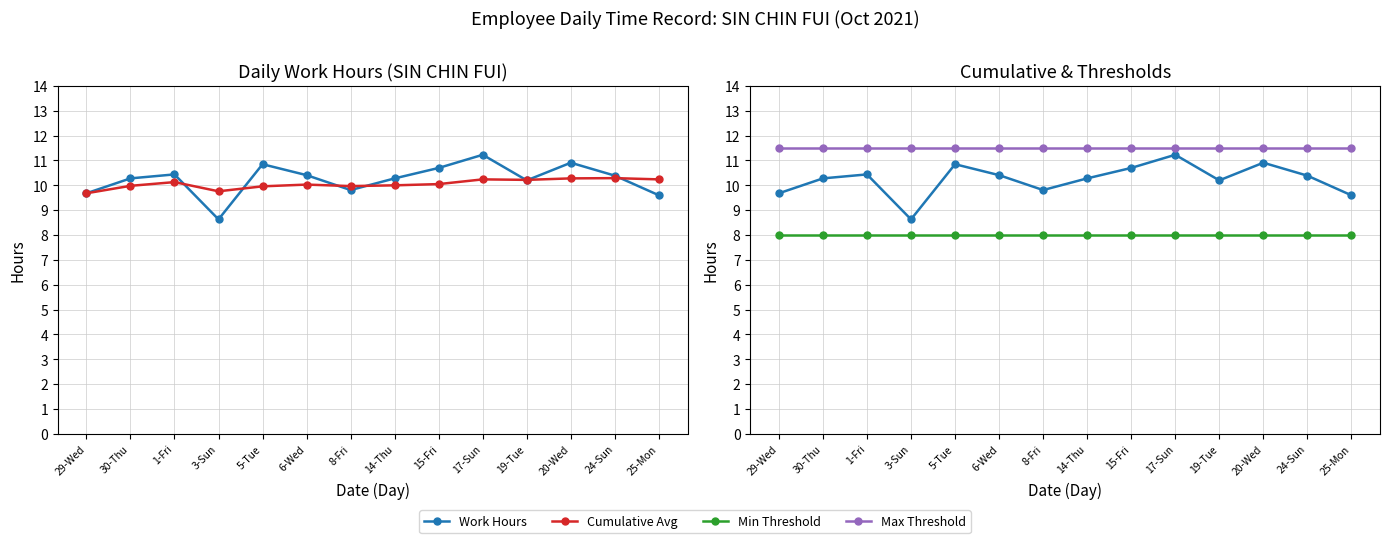

Rank the series at 17-Sun from highest to lowest value.

Max Threshold, Work Hours, Cumulative Avg, Min Threshold